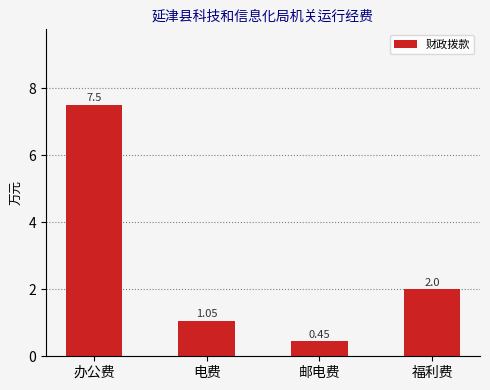

Where is the data nearest to the value 3?

福利费